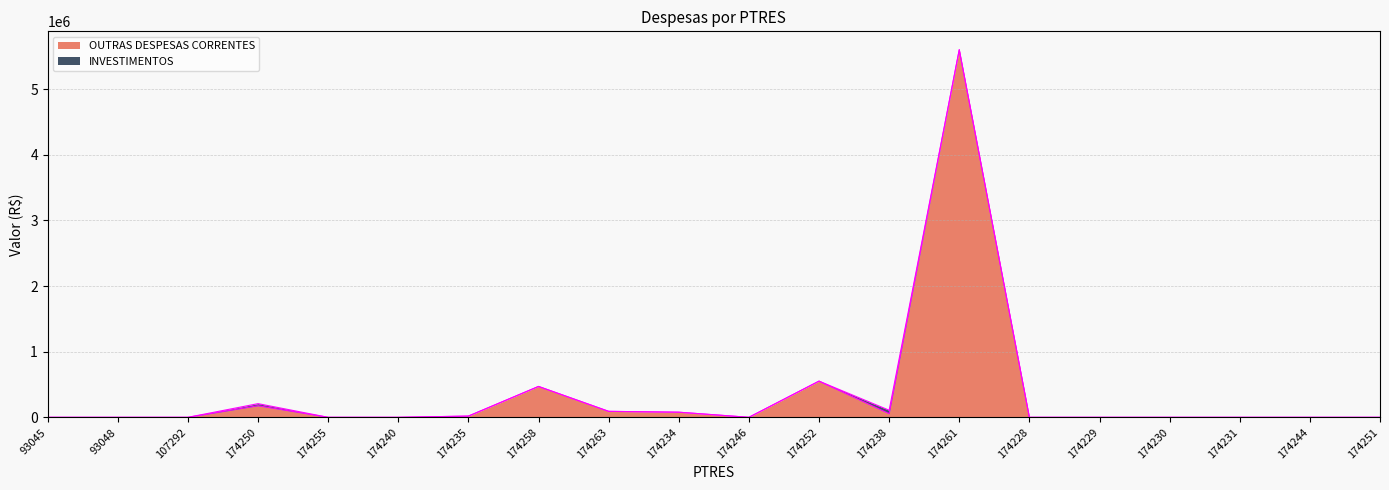

What position from the right is 174240?

15